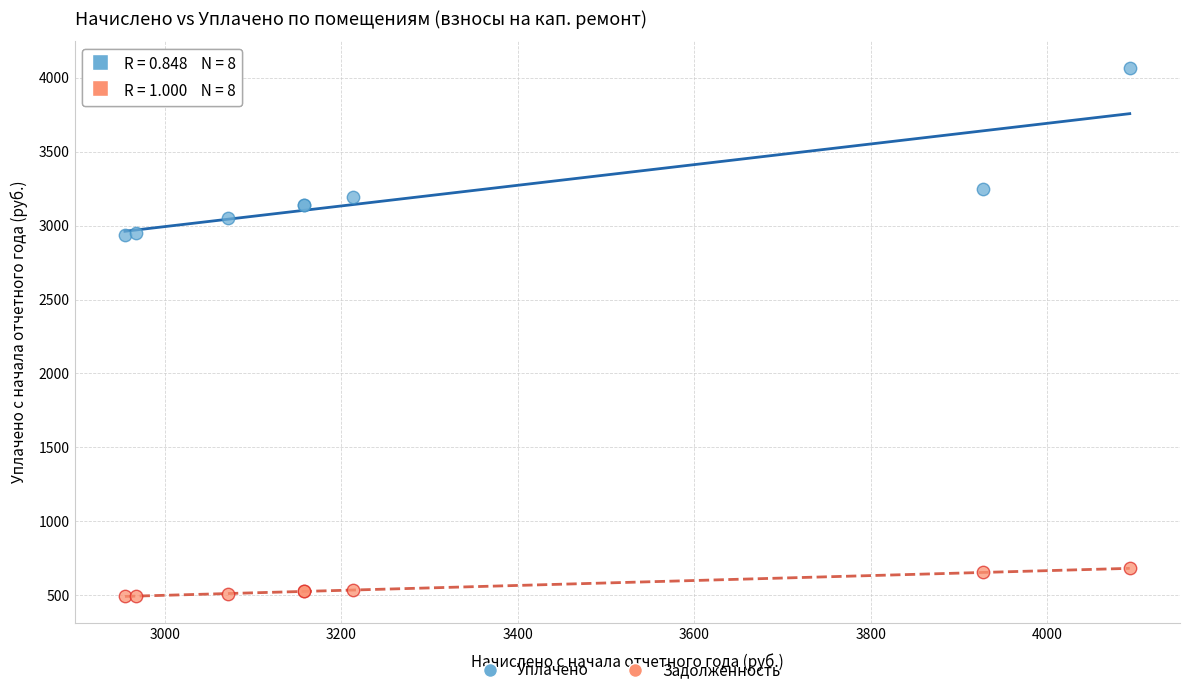

Which series reaches the maximum Y coordinate?

Уплачено